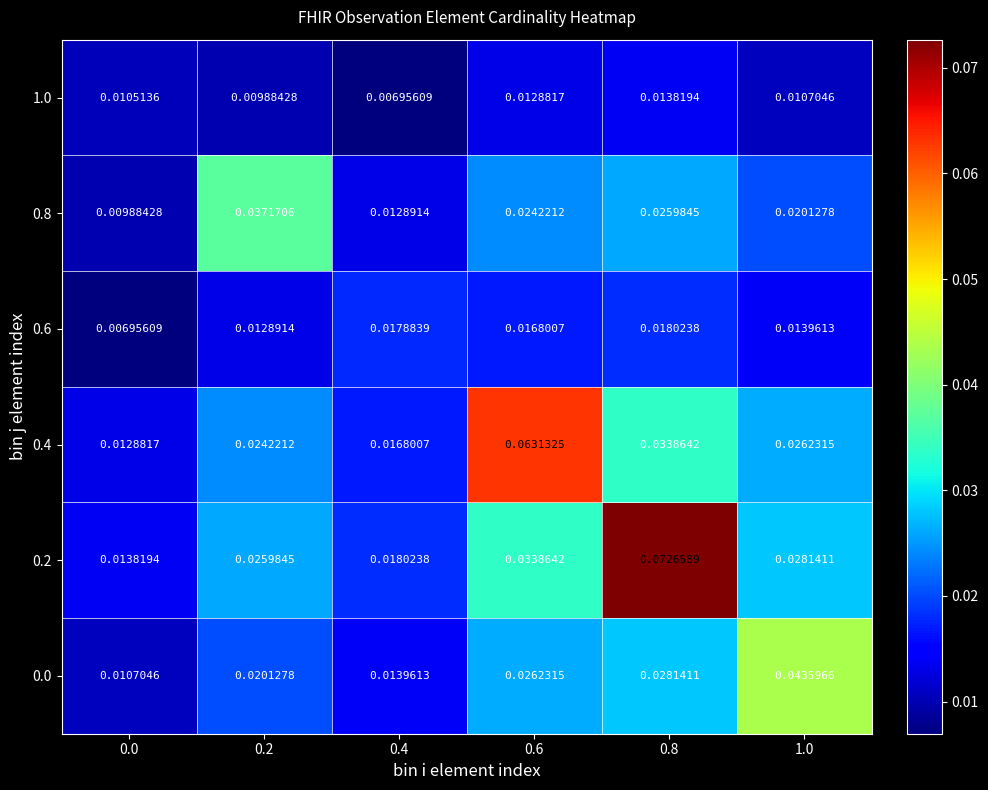

Reading right to left, list all the values displayed in this chart.

0.0: 1.0=0.0	0.8=0.0	0.6=0.0	0.4=0.0	0.2=0.0	0.0=0.0
0.2: 1.0=0.0	0.8=0.1	0.6=0.0	0.4=0.0	0.2=0.0	0.0=0.0
0.4: 1.0=0.0	0.8=0.0	0.6=0.1	0.4=0.0	0.2=0.0	0.0=0.0
0.6: 1.0=0.0	0.8=0.0	0.6=0.0	0.4=0.0	0.2=0.0	0.0=0.0
0.8: 1.0=0.0	0.8=0.0	0.6=0.0	0.4=0.0	0.2=0.0	0.0=0.0
1.0: 1.0=0.0	0.8=0.0	0.6=0.0	0.4=0.0	0.2=0.0	0.0=0.0